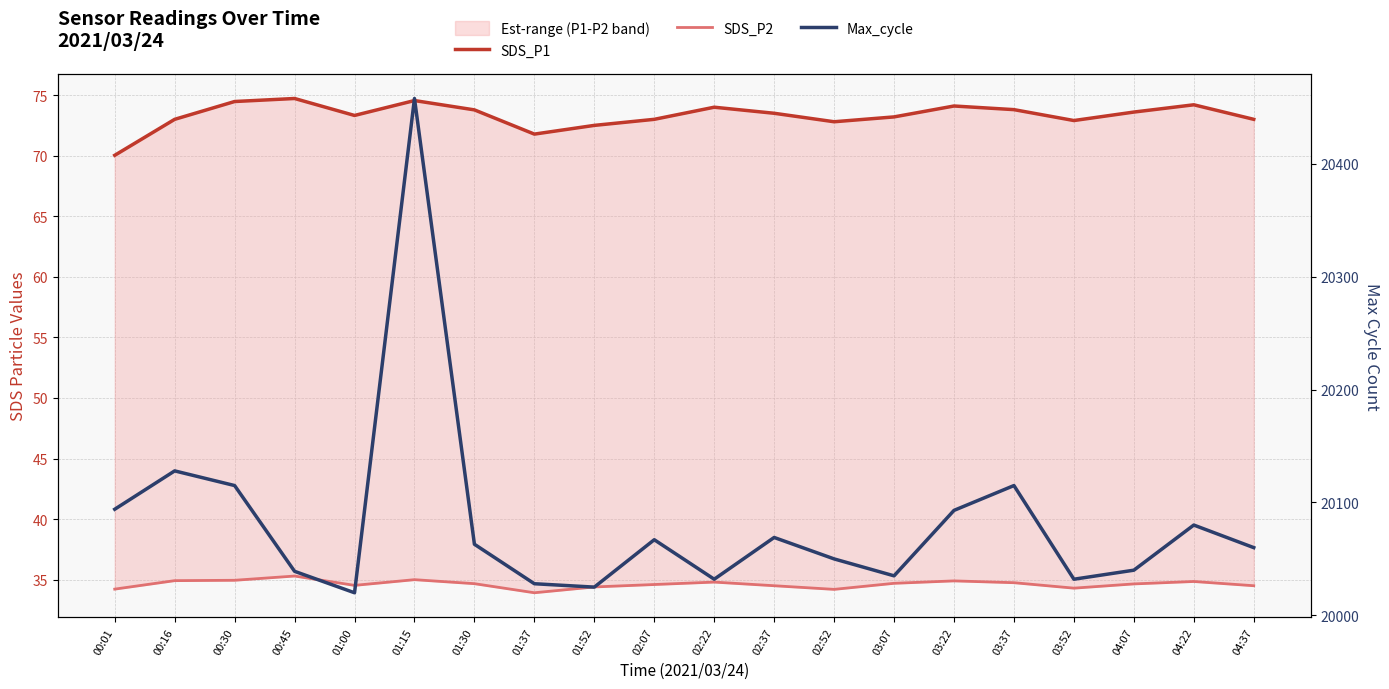

What is the difference between the second highest and minimum values in the SDS_P1 series?

4.5